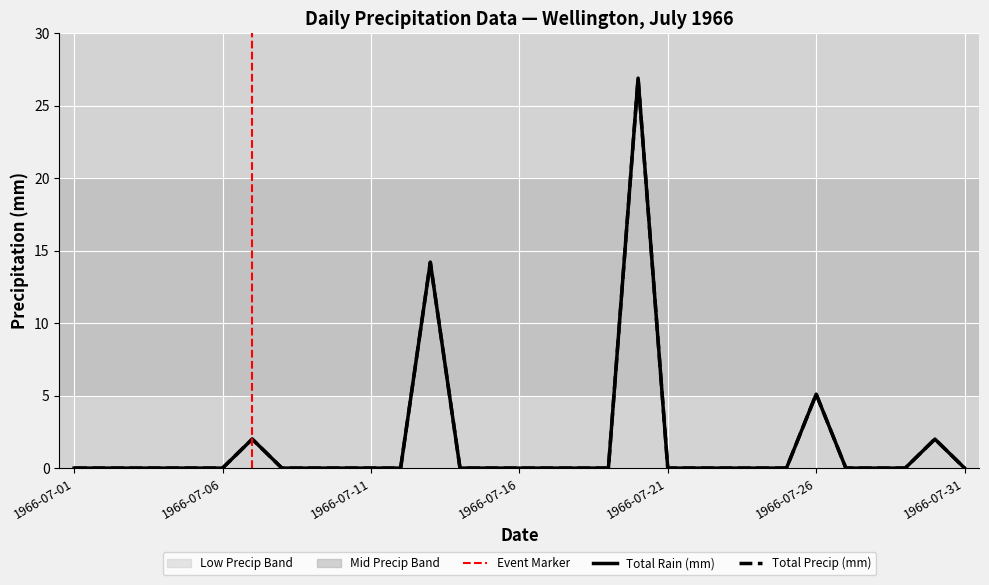

Does the chart have visible grid lines?

Yes